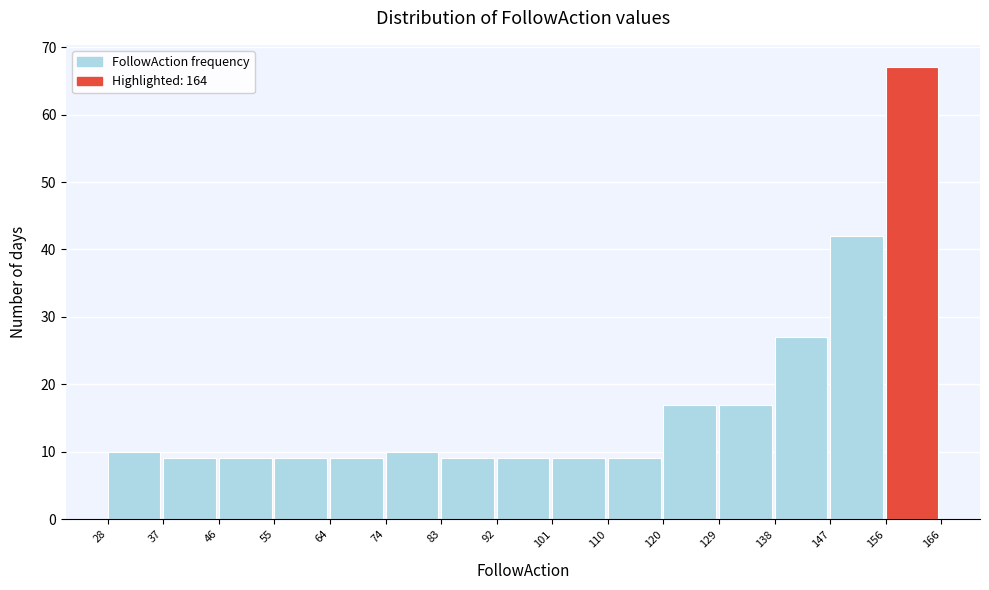

Reading left to right, transcribe this chart: for each bar, give the range it covers on the x-axis and its height. The values are not printed on the chart, so give them approximately, as read against the axis.

28 to 37: 10
37 to 46: 9
46 to 55: 9
55 to 64: 9
64 to 74: 9
74 to 83: 10
83 to 92: 9
92 to 101: 9
101 to 110: 9
110 to 120: 9
120 to 129: 17
129 to 138: 17
138 to 147: 27
147 to 156: 42
156 to 166: 67